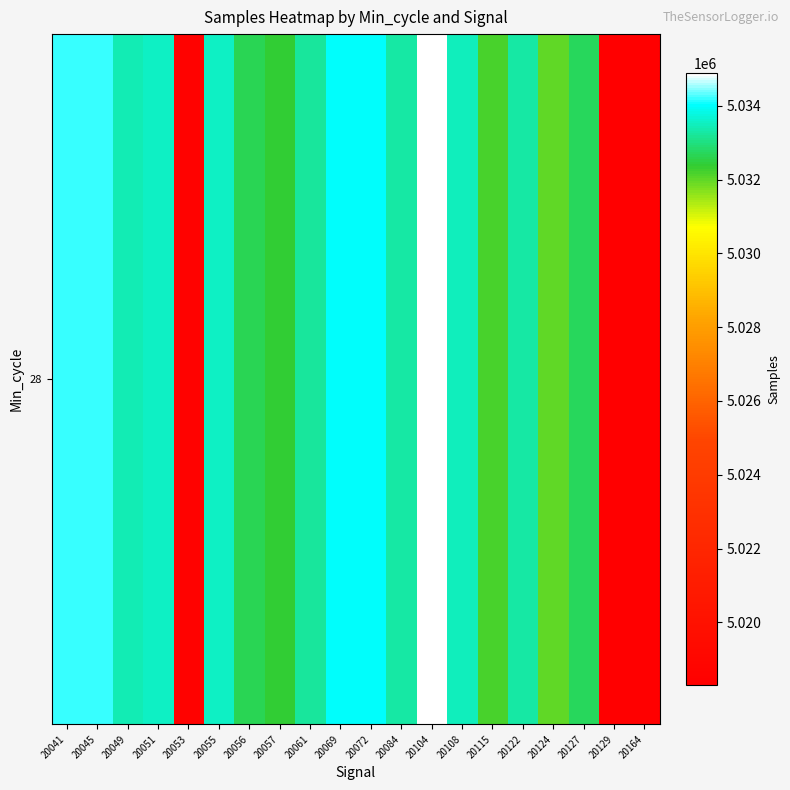

Reading right to left, list all the values displayed in this chart.

20164=5018311	20129=5018295	20127=5032720	20124=5032007	20122=5033274	20115=5032170	20108=5033501	20104=5034886	20084=5033288	20072=5034017	20069=5034017	20061=5033209	20057=5032407	20056=5032625	20055=5033547	20053=5018561	20051=5033574	20049=5033434	20045=5034231	20041=5034209